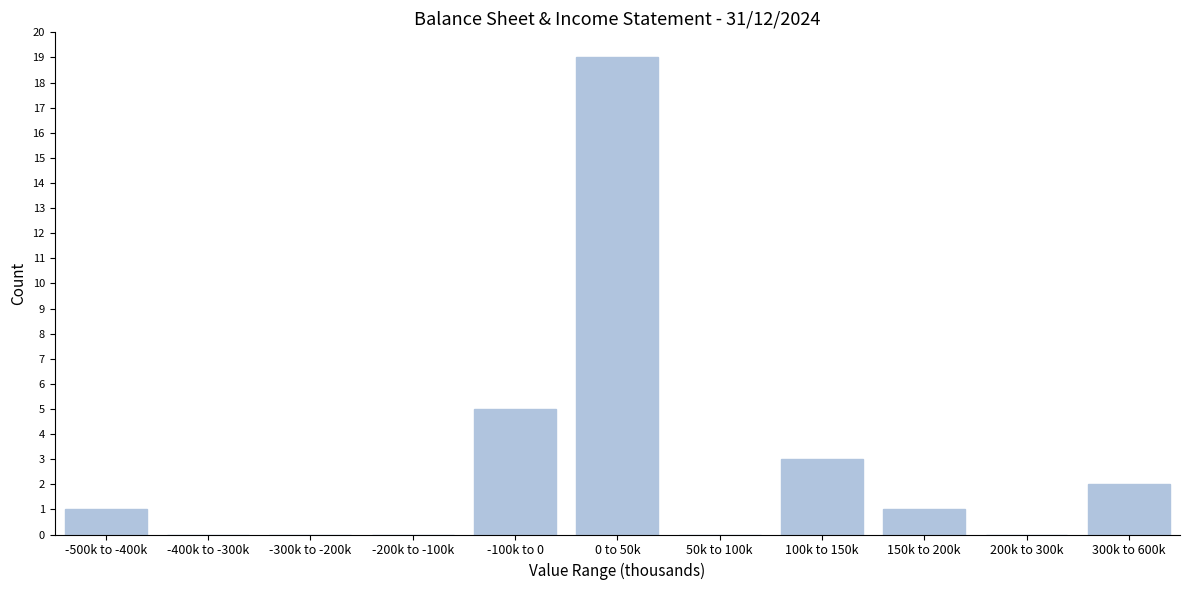

Reading left to right, transcribe all the data shown in this chart.

-500k to -400k=1	-400k to -300k=0	-300k to -200k=0	-200k to -100k=0	-100k to 0=5	0 to 50k=19	50k to 100k=0	100k to 150k=3	150k to 200k=1	200k to 300k=0	300k to 600k=2